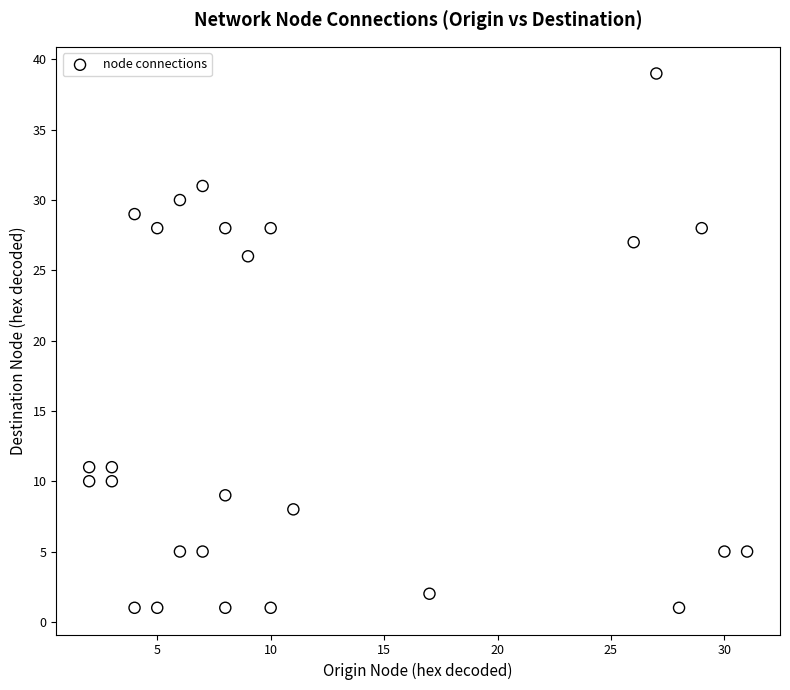

What is the range of X values (max minus min)?

29